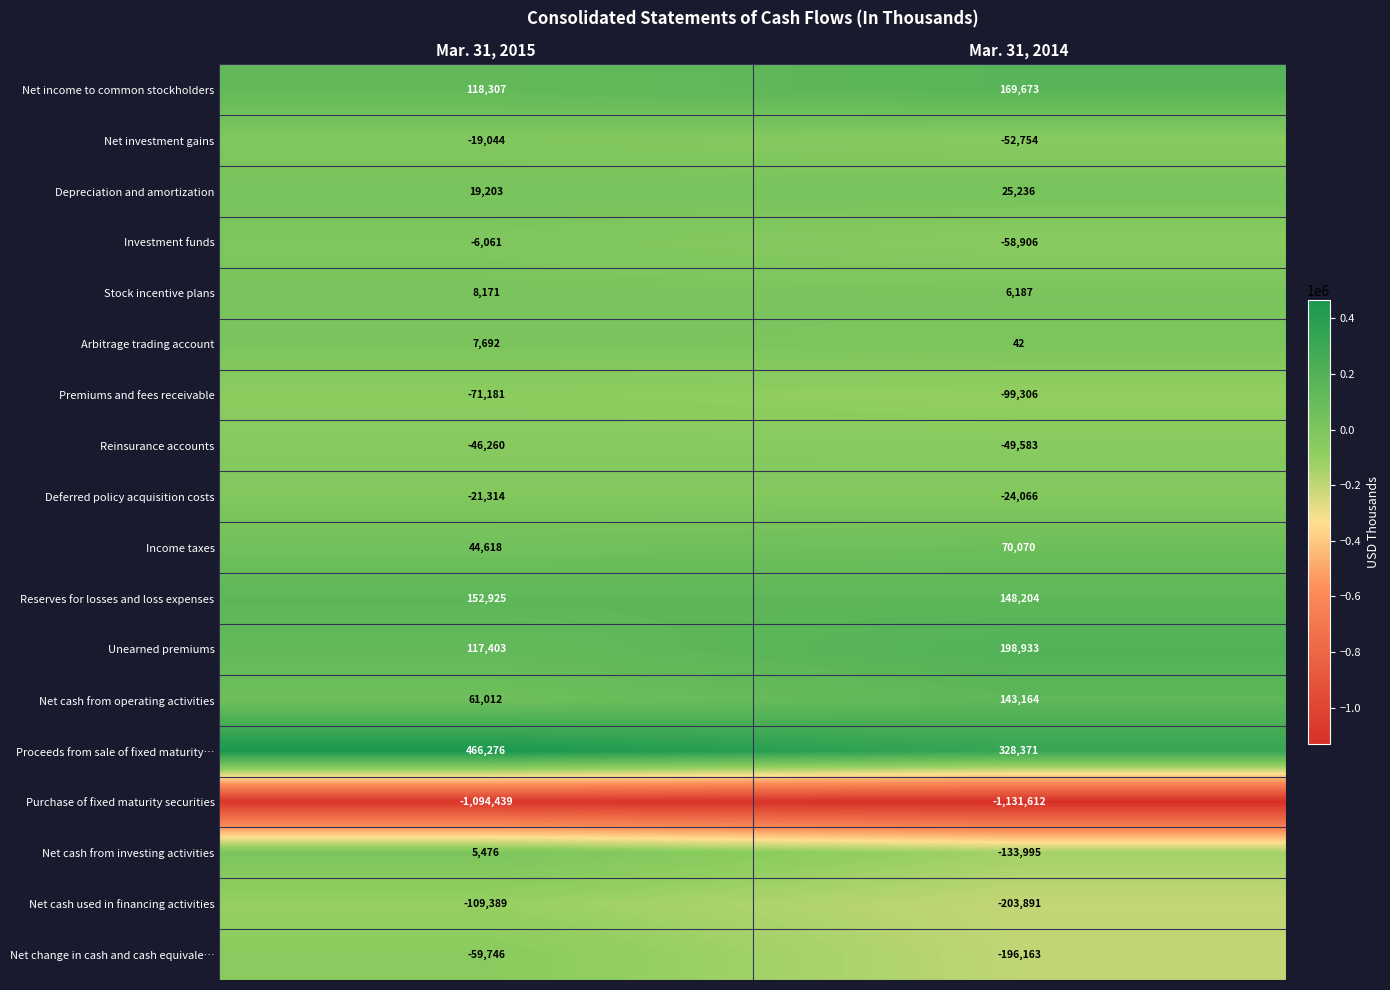

The Net change in cash and cash equivale… series shows -89239 at Mar. 31, 2014. True or false?

False